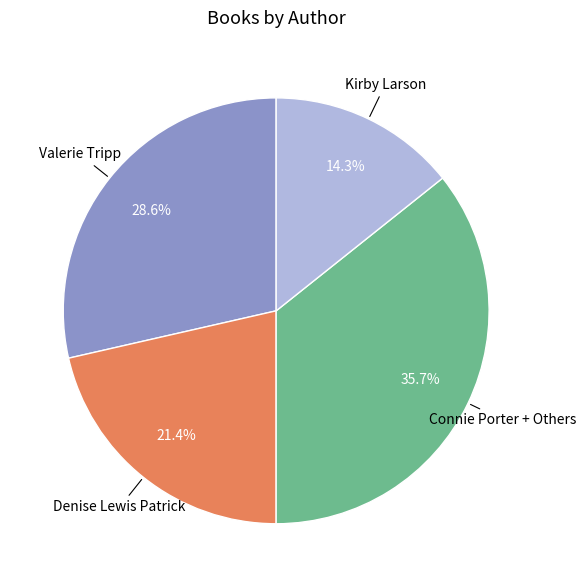

How many slices are in this pie chart?

4